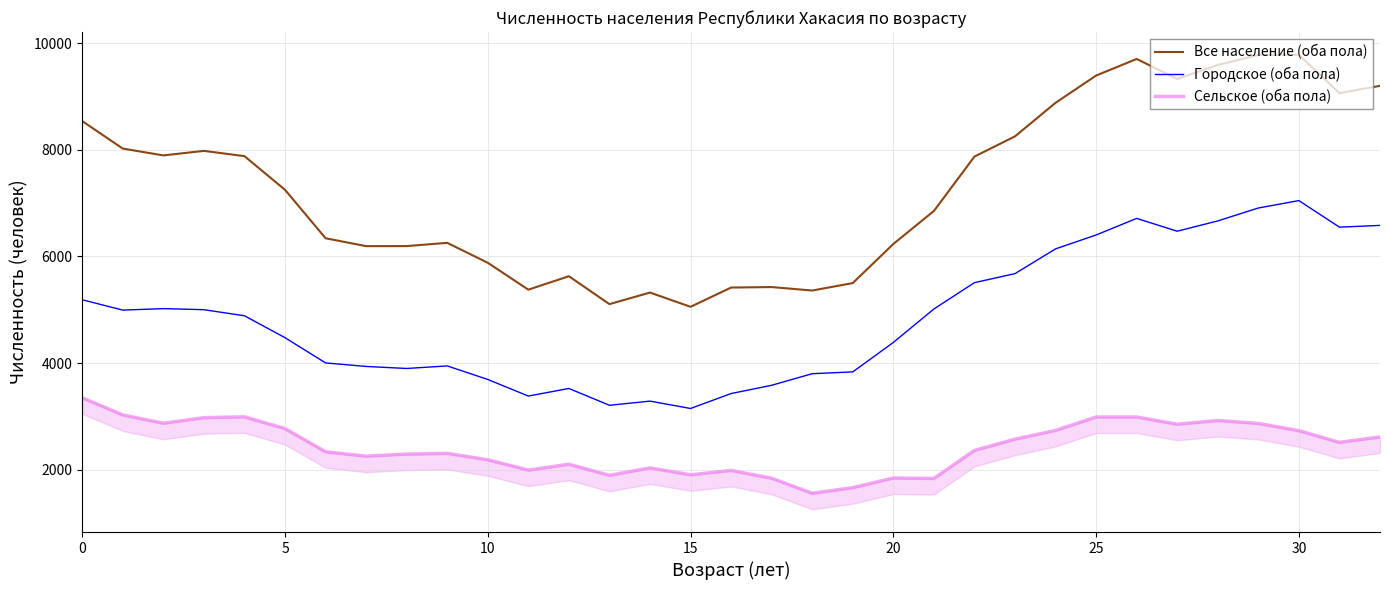

What is the sum of all Городское (оба пола) values?

160303